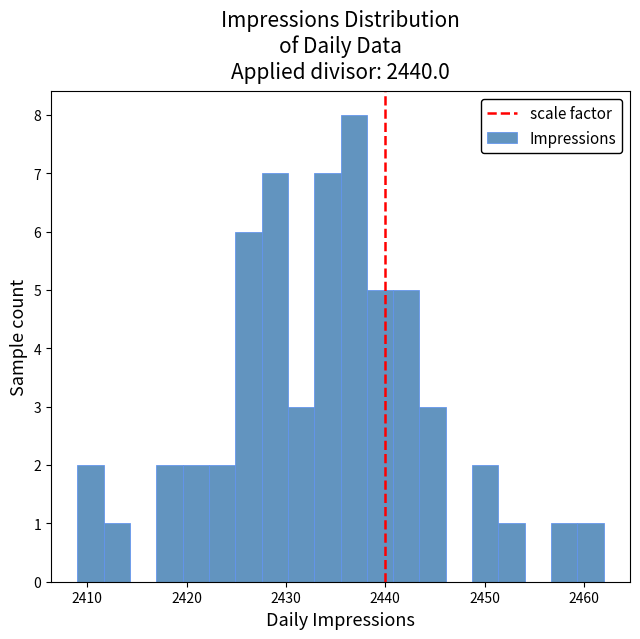

Read against the x-axis, roughly where is the centre of the tallest bar?

2437